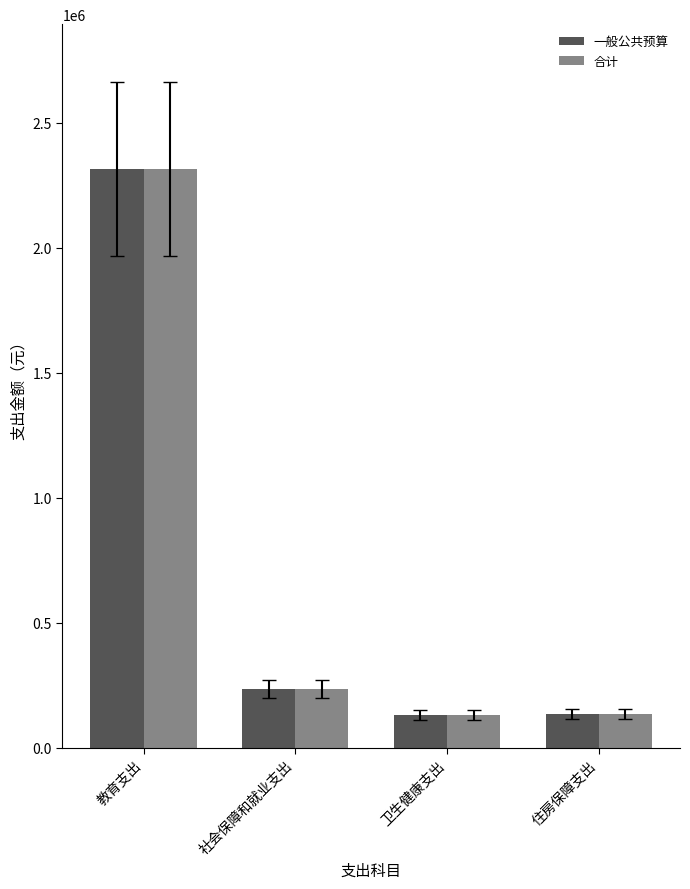

Does the chart contain any negative values?

No